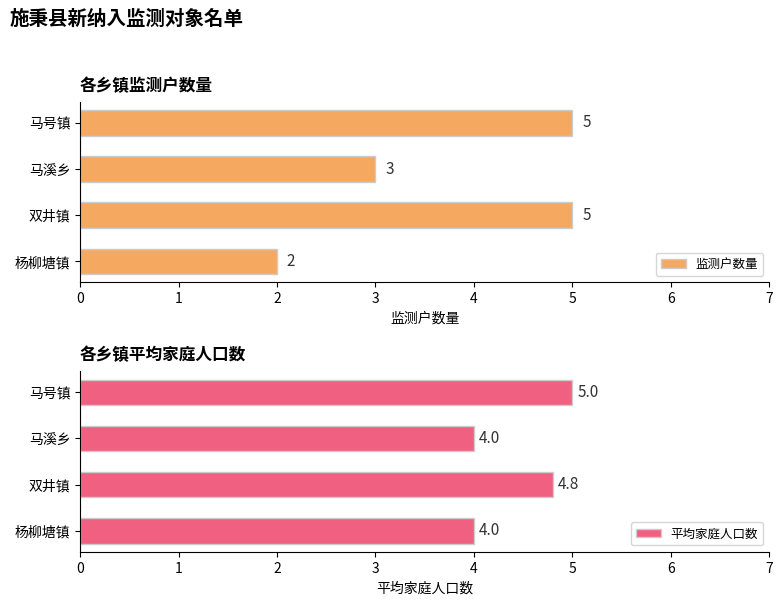

What is the sum of the 监测户数量 values at 马溪乡 and 马号镇?

8